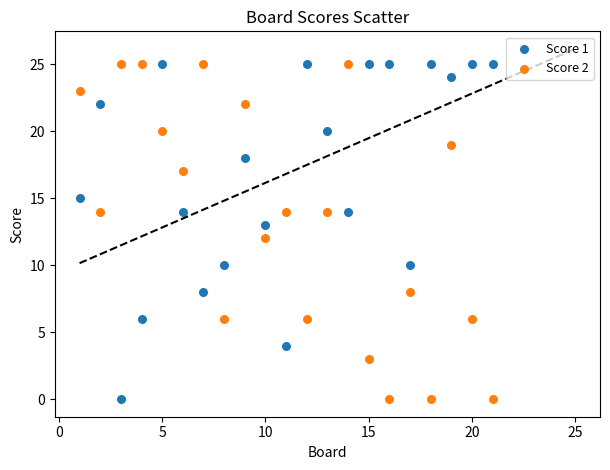

What are all the series names shown in the legend?

Score 1, Score 2